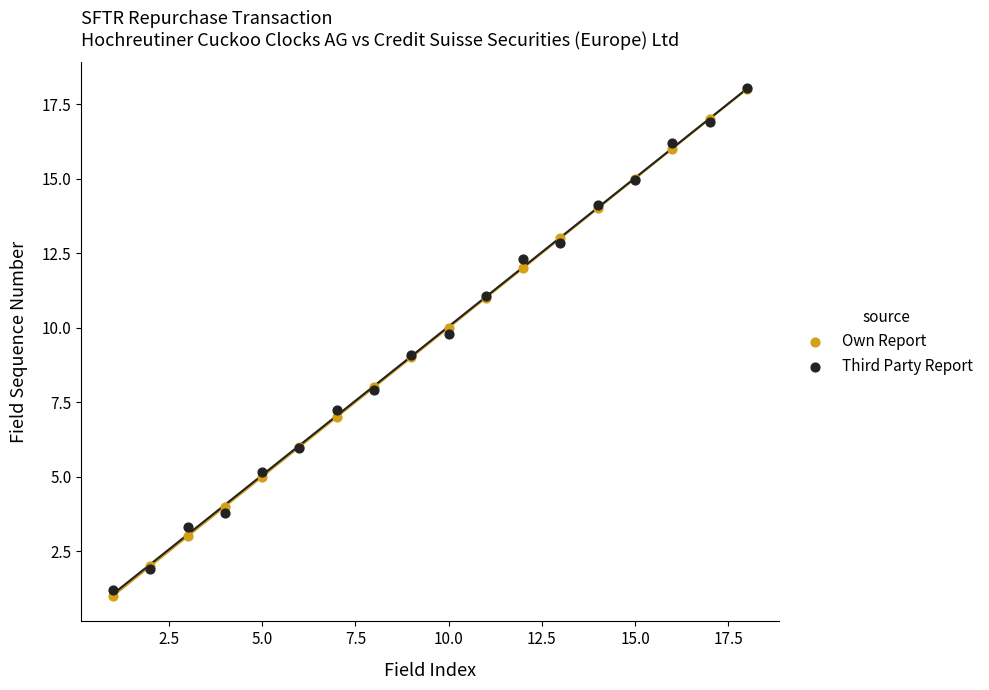

Which series reaches the minimum Y coordinate?

Own Report